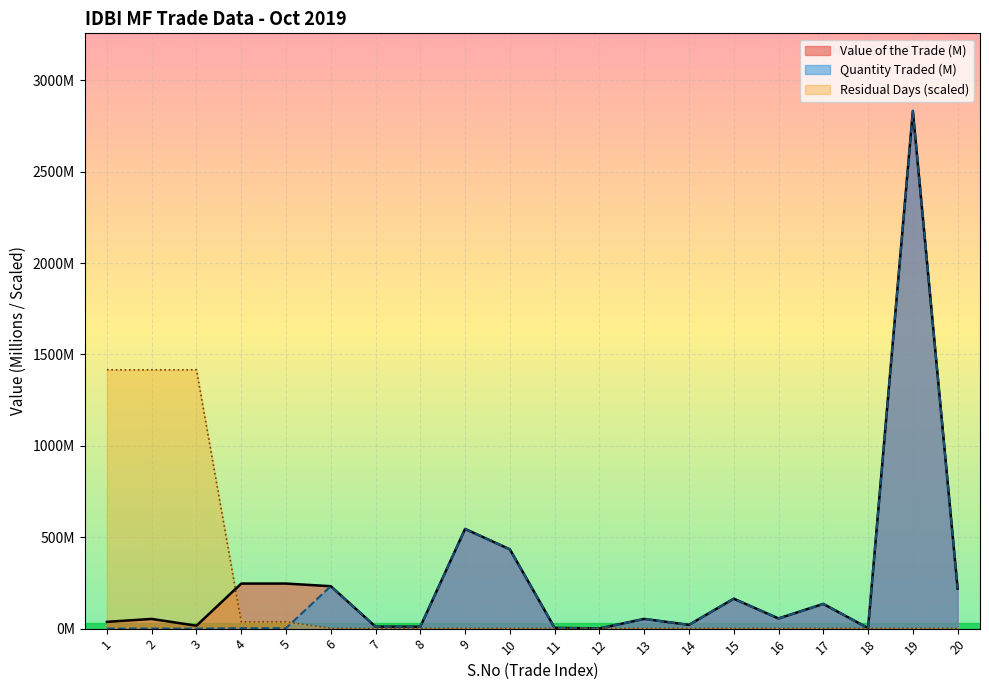

What is the value of the Value of the Trade point at the 1st from the left?

37.1